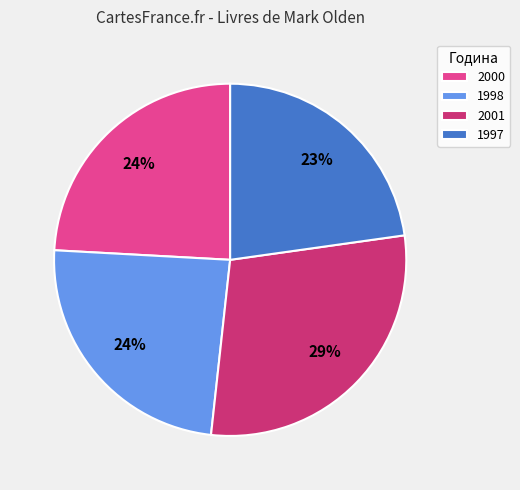

Does any single category account for the majority?

No